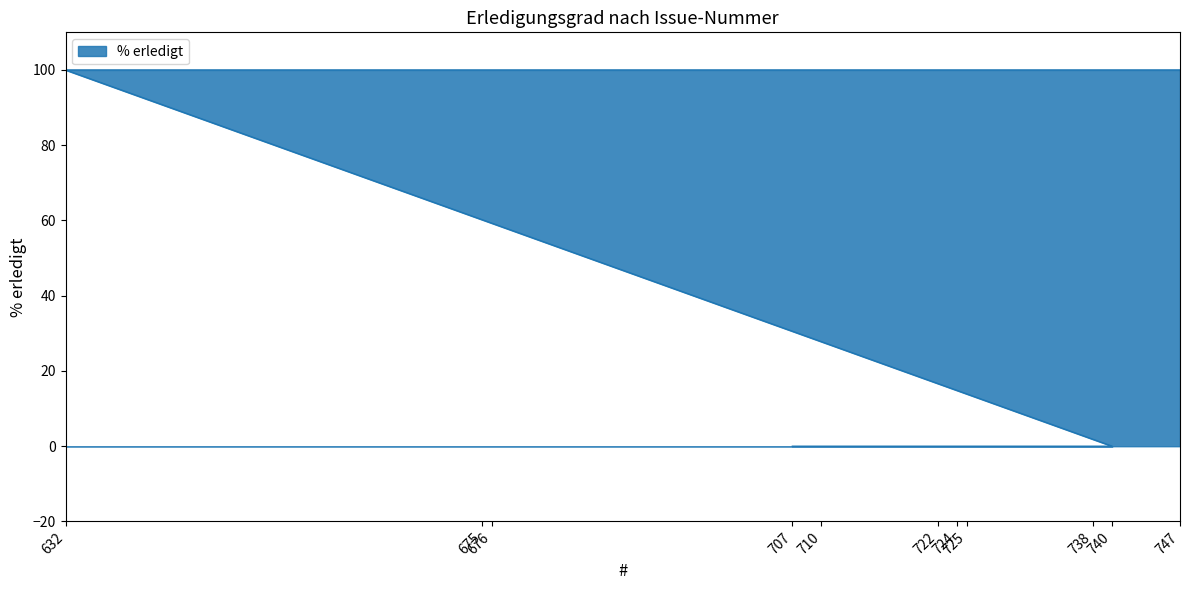

How many values are between 0 and 100?

11